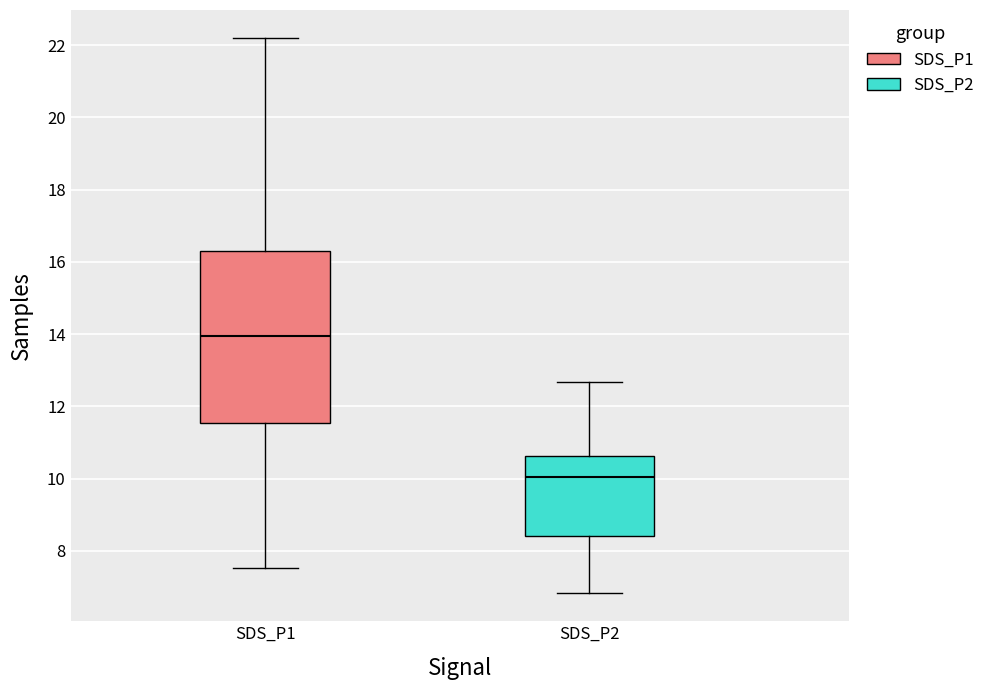

Reading left to right, transcribe this box plot: for each box, give where its median line is, the range the box spans, and where its two whiskers end, as read against the y-axis. The values are not printed on the chart, so give them approximately, as read against the axis.

SDS_P1: median 14.0, box 11.6 to 16.2, whiskers 7.6 to 22.2
SDS_P2: median 10.0, box 8.4 to 10.6, whiskers 6.8 to 12.6